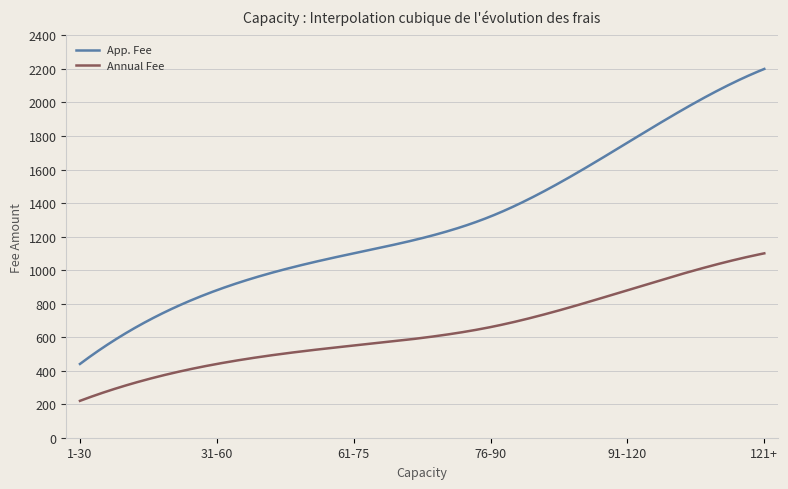

What is the difference between the maximum and minimum values in the App. Fee series?

1760.0